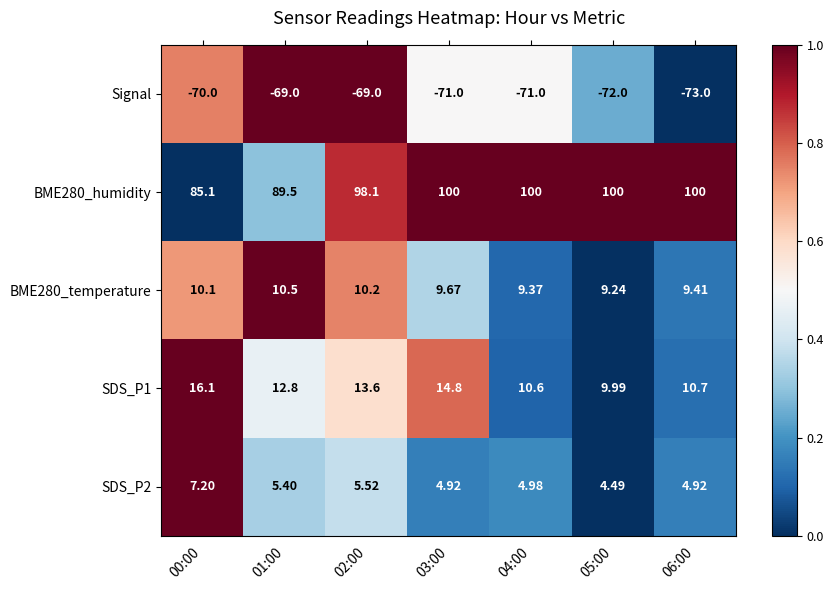

Is the value of SDS_P1 at 05:00 greater than the value of SDS_P2 at 03:00?

Yes